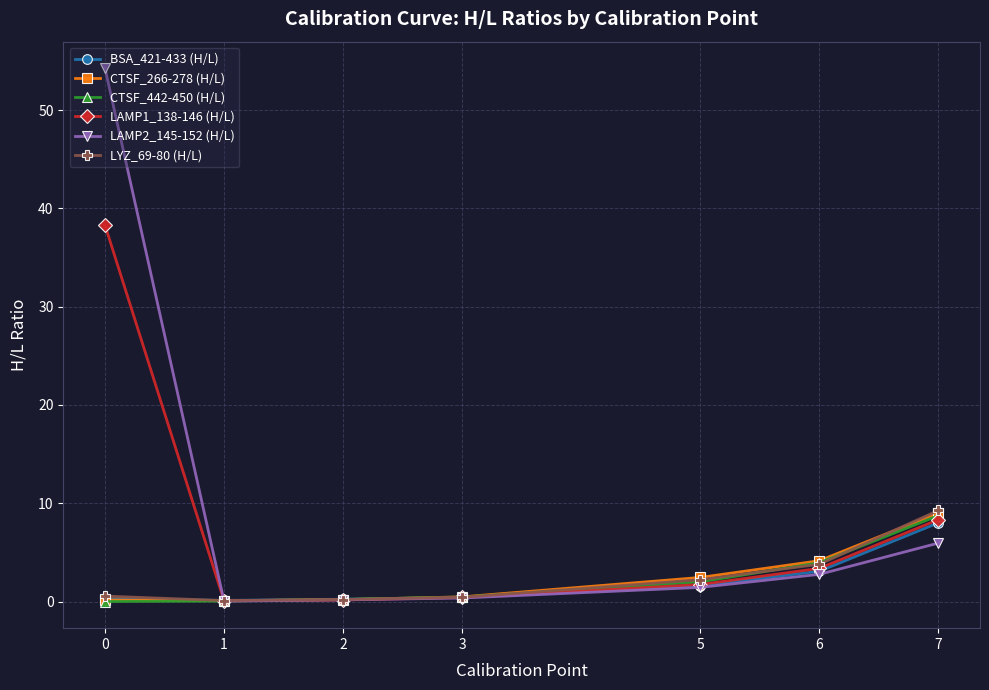

True or false: LAMP2_145-152 (H/L) has more than 1 points higher than both neighbors.

False